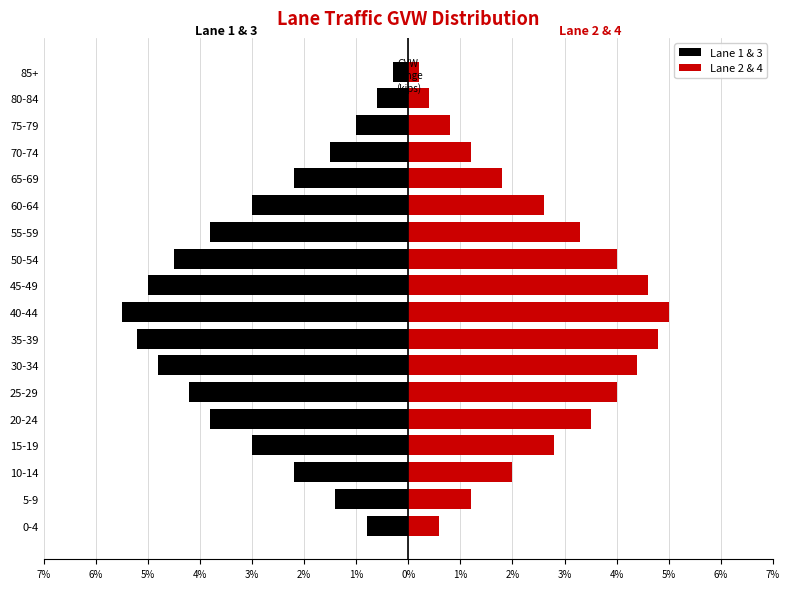

Are the bars grouped side by side (vs. stacked)?

Yes